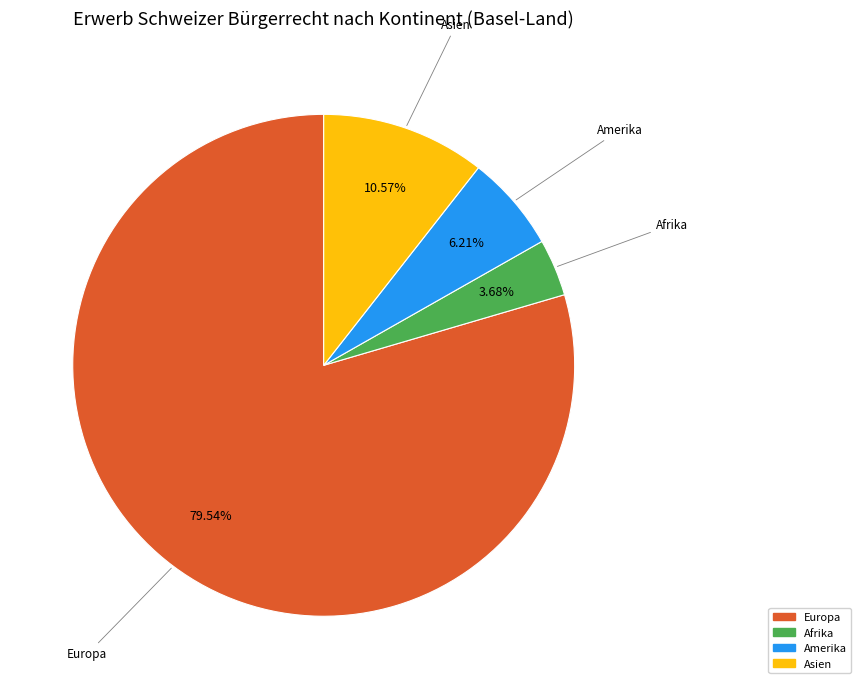

Is there any slice that represents more than half of the pie?

Yes